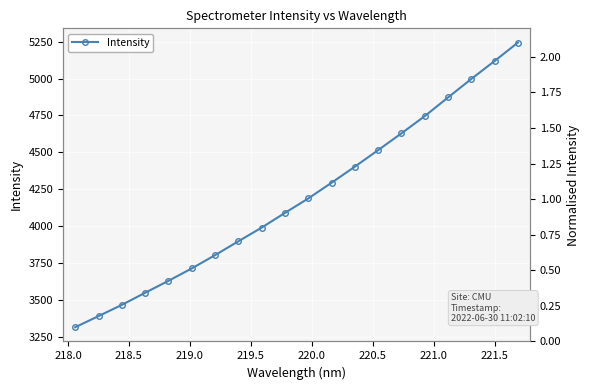

The value at 219.5 is 5972.3. True or false?

False